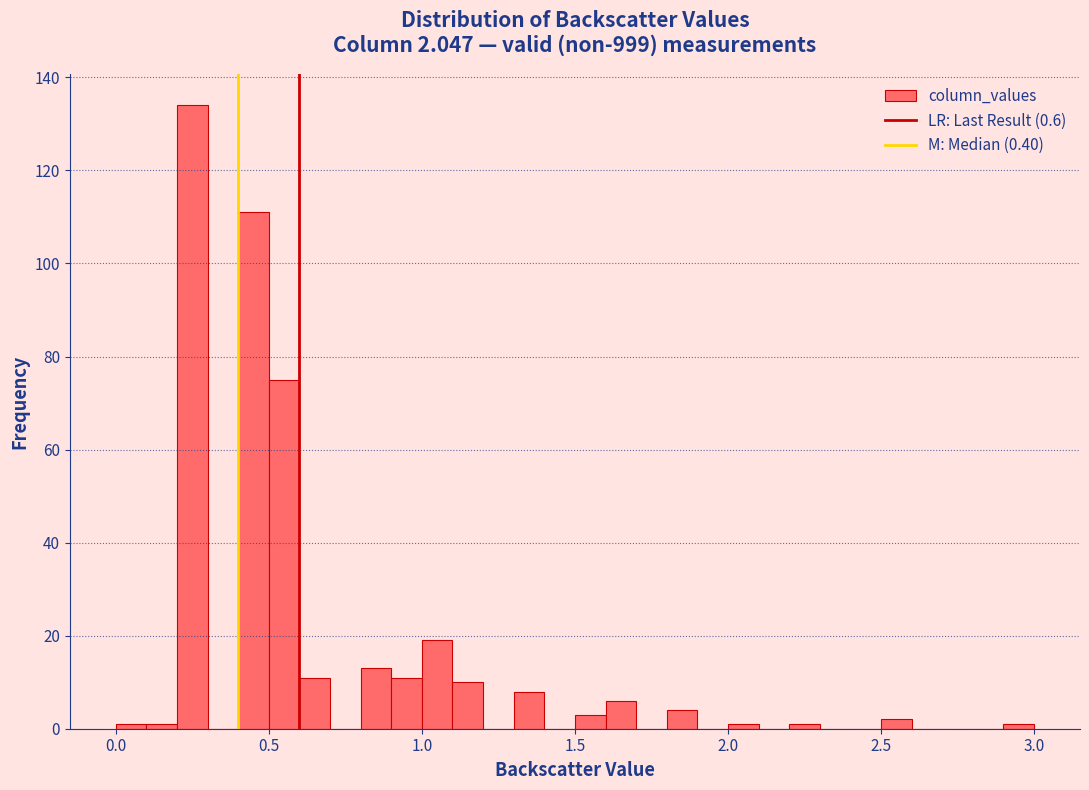

Read against the x-axis, roughly where is the centre of the tallest bar?

0.25